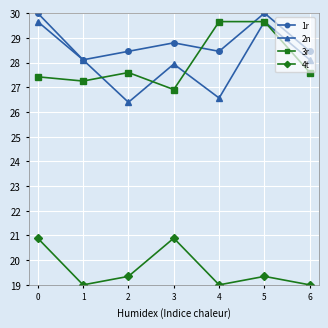

What is the value of the 4t point at the 3rd from the left?

19.3